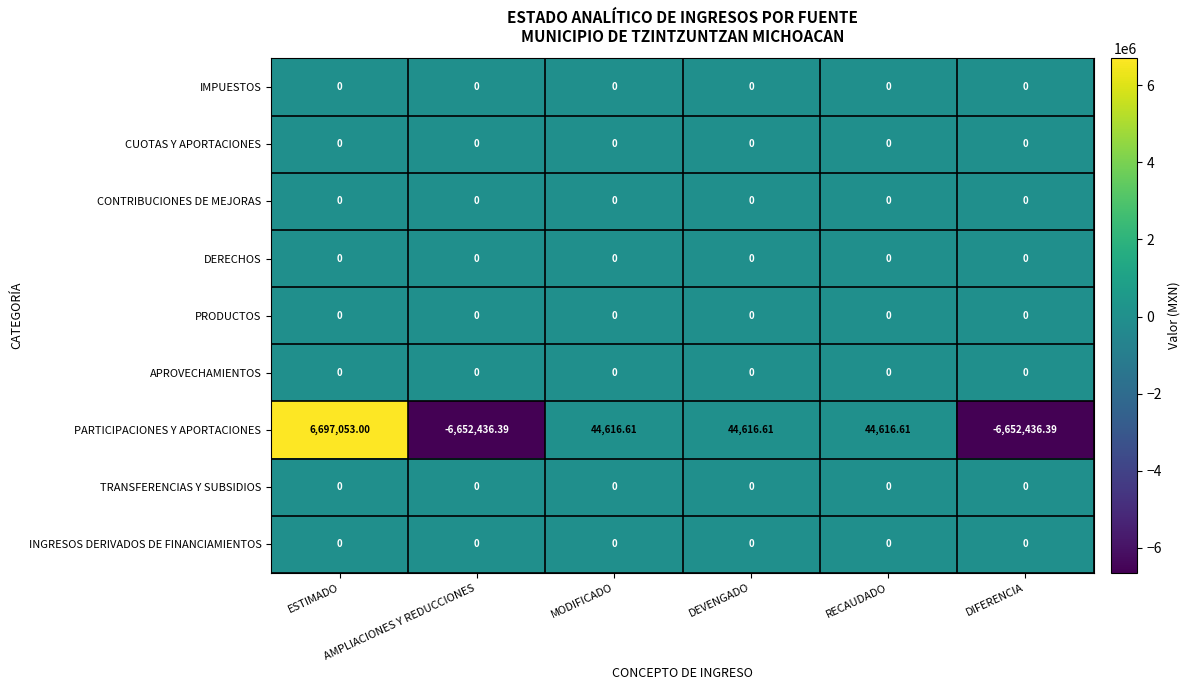

Which series has the largest range (max minus min)?

PARTICIPACIONES Y APORTACIONES